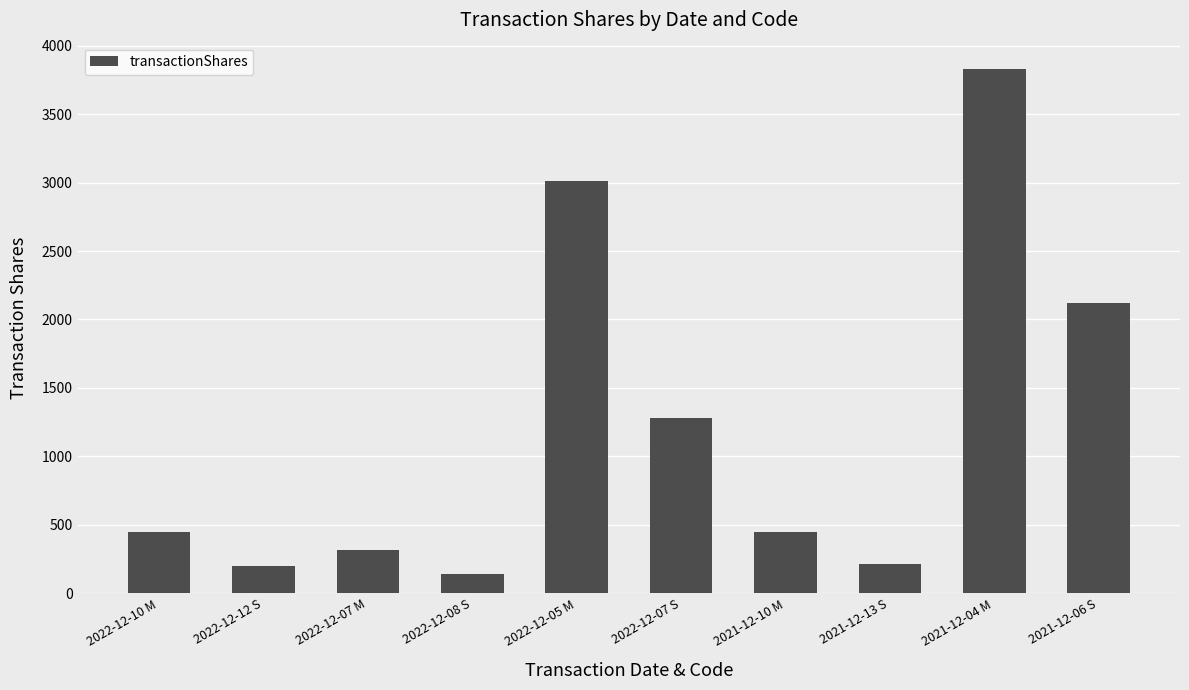

What is the minimum value shown in the chart?

139